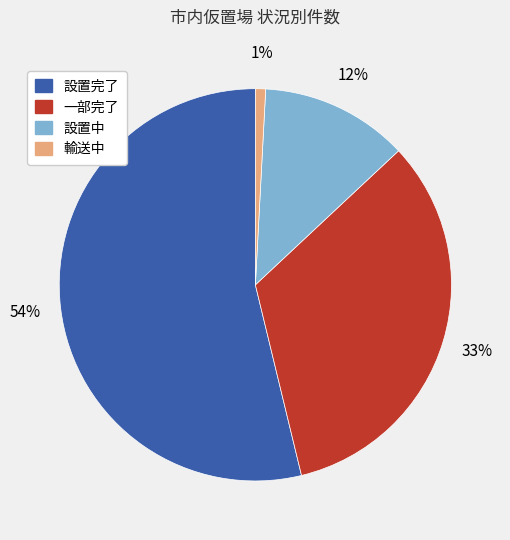

Is the sum of 設置完了 and 輸送中 greater than half?

Yes